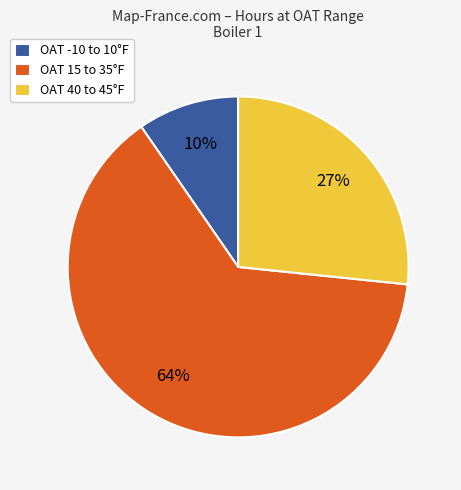

To the nearest percent, what is the difference between the OAT 40 to 45°F and OAT 15 to 35°F slice percentages?

37%